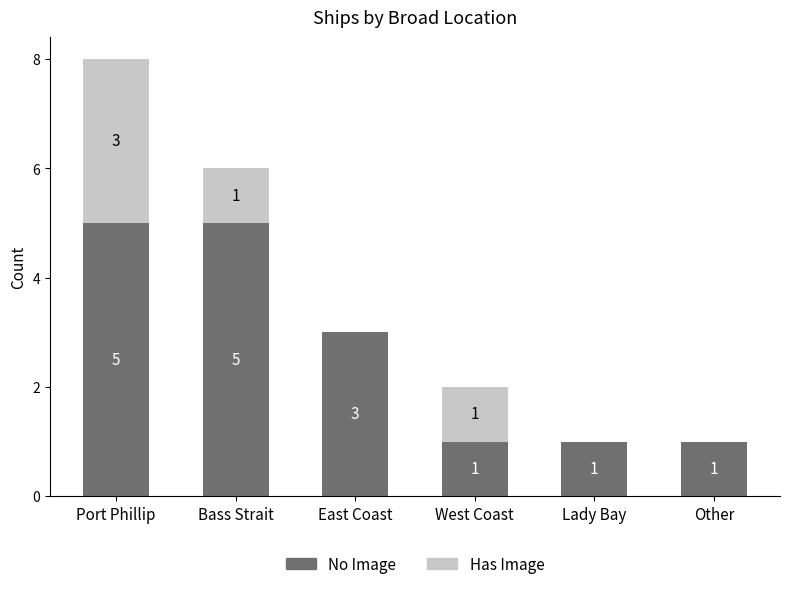

Reading left to right, transcribe the values for No Image.

Port Phillip=5	Bass Strait=5	East Coast=3	West Coast=1	Lady Bay=1	Other=1